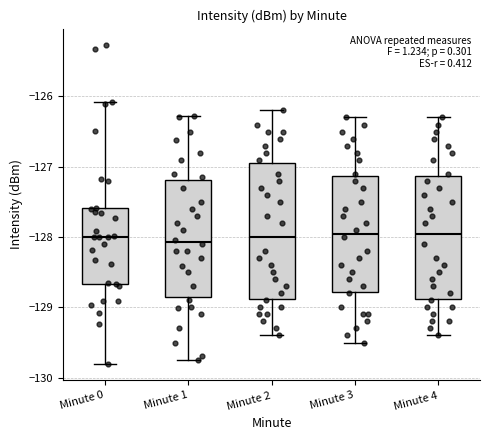

Reading left to right, transcribe this box plot: for each box, give where its median line is, the range the box spans, and where its two whiskers end, as read against the y-axis. The values are not printed on the chart, so give them approximately, as read against the axis.

Minute 0: median -128.0, box -128.7 to -127.6, whiskers -129.8 to -126.1
Minute 1: median -128.1, box -128.8 to -127.2, whiskers -129.8 to -126.3
Minute 2: median -128.0, box -128.9 to -126.9, whiskers -129.4 to -126.2
Minute 3: median -127.9, box -128.8 to -127.1, whiskers -129.5 to -126.3
Minute 4: median -127.9, box -128.9 to -127.1, whiskers -129.4 to -126.3